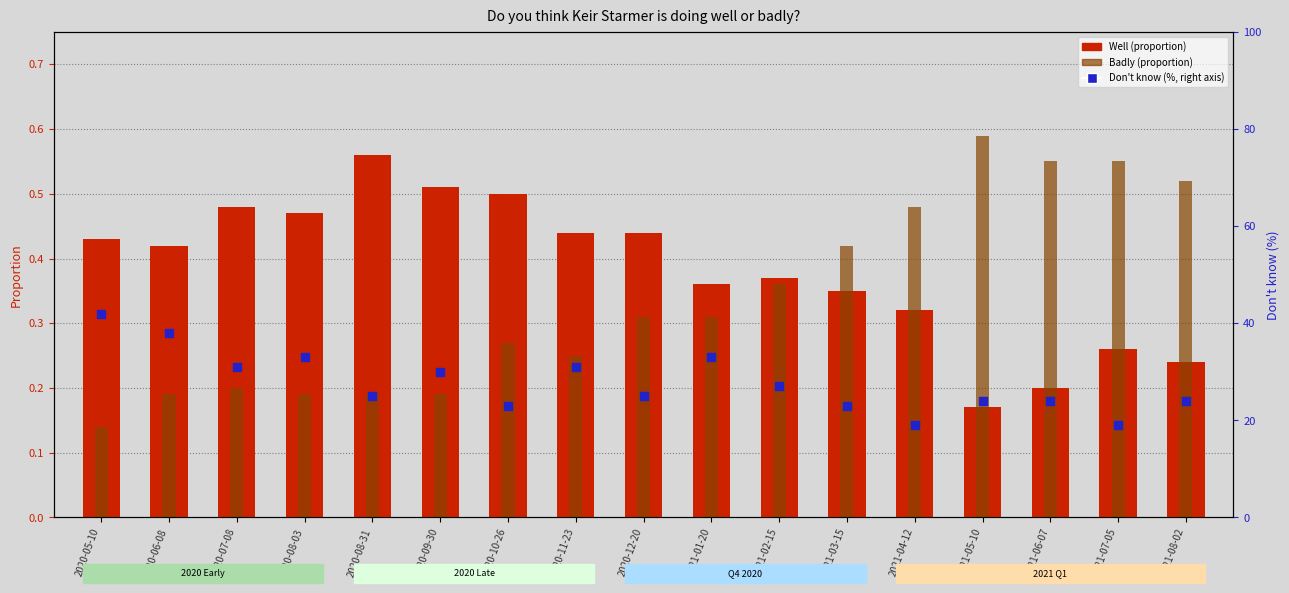

What is the total value across all series at 2021-01-20?

33.7